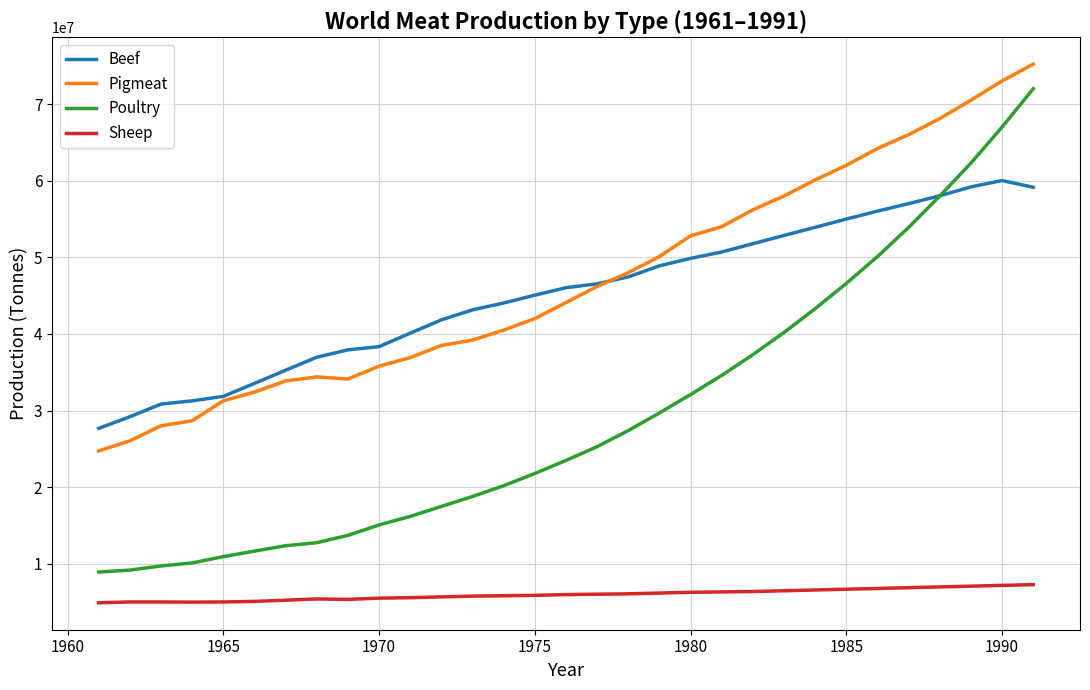

What is the difference between the maximum and minimum values in the Pigmeat series?

50452776